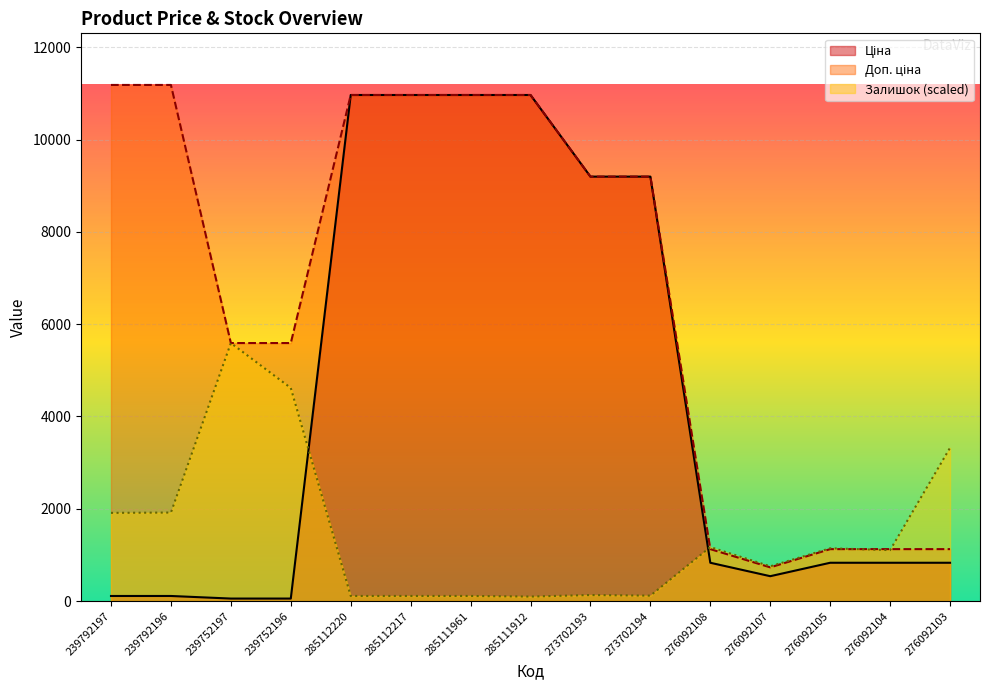

Reading right to left, what are all the values shown in this chart?

Ціна: 276092103=831.5	276092104=831.5	276092105=831.5	276092107=540.5	276092108=831.5	273702194=9196.3	273702193=9196.3	285111912=10964.4	285111961=10964.4	285112217=10964.4	285112220=10964.4	239752196=55.9	239752197=55.9	239792196=111.8	239792197=111.8
Доп. ціна: 276092103=1126.7	276092104=1126.7	276092105=1126.7	276092107=732.0	276092108=1126.7	273702194=9196.3	273702193=9196.3	285111912=10964.4	285111961=10964.4	285112217=10964.4	285112220=10964.4	239752196=5591.0	239752197=5591.0	239792196=11182.0	239792197=11182.0
Залишок: 276092103=3321.5	276092104=1105.0	276092105=1144.7	276092107=754.3	276092108=1171.1	273702194=119.1	273702193=132.3	285111912=99.2	285111961=112.5	285112217=112.5	285112220=112.5	239752196=4618.4	239752197=5591.0	239792196=1918.8	239792197=1912.2